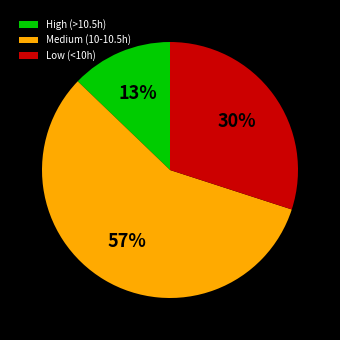

Does any single category account for the majority?

Yes